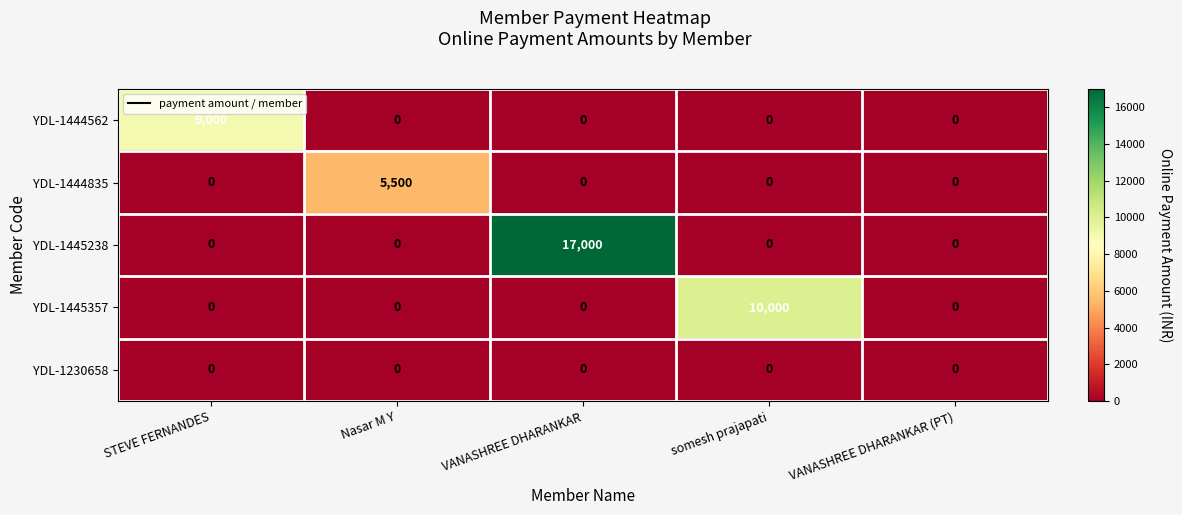

Reading left to right, list all the values displayed in this chart.

YDL-1444562: STEVE FERNANDES=9000	Nasar M Y=0	VANASHREE DHARANKAR=0	somesh prajapati=0	VANASHREE DHARANKAR (PT)=0
YDL-1444835: STEVE FERNANDES=0	Nasar M Y=5500	VANASHREE DHARANKAR=0	somesh prajapati=0	VANASHREE DHARANKAR (PT)=0
YDL-1445238: STEVE FERNANDES=0	Nasar M Y=0	VANASHREE DHARANKAR=17000	somesh prajapati=0	VANASHREE DHARANKAR (PT)=0
YDL-1445357: STEVE FERNANDES=0	Nasar M Y=0	VANASHREE DHARANKAR=0	somesh prajapati=10000	VANASHREE DHARANKAR (PT)=0
YDL-1230658: STEVE FERNANDES=0	Nasar M Y=0	VANASHREE DHARANKAR=0	somesh prajapati=0	VANASHREE DHARANKAR (PT)=0